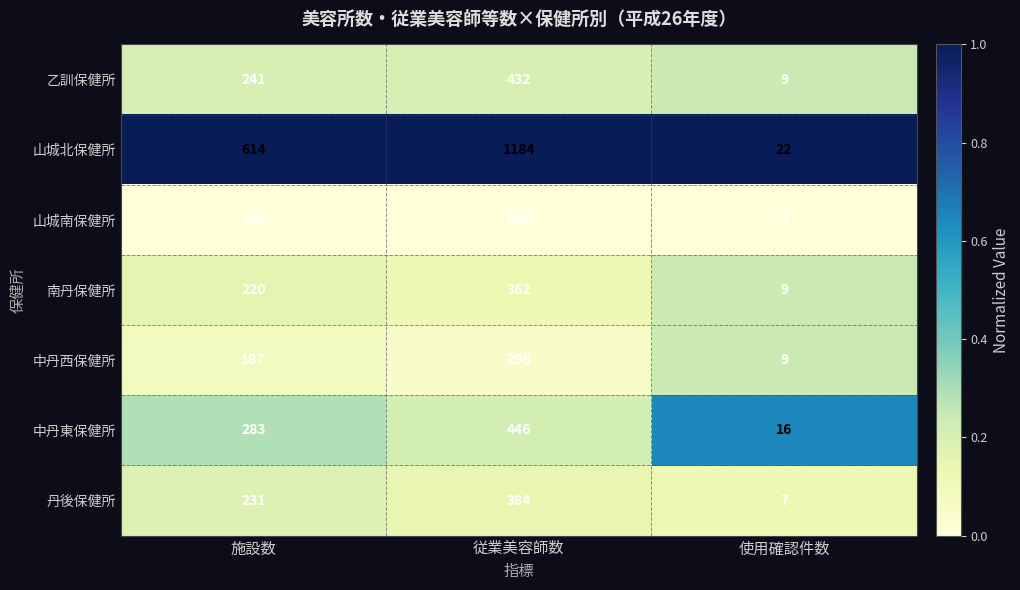

What is the maximum value shown in the chart?

1184